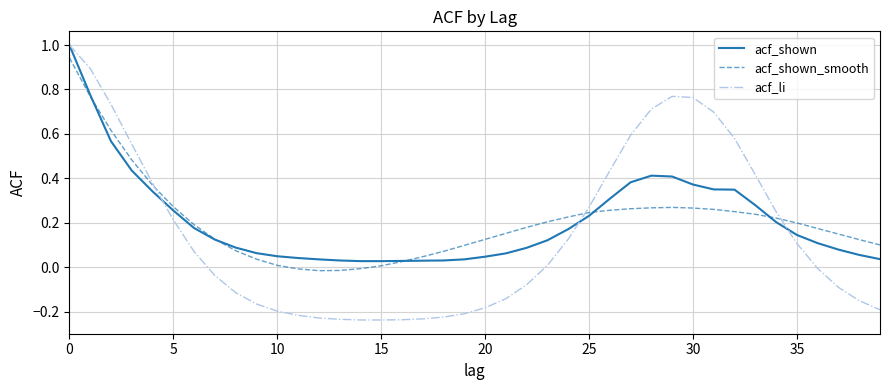

Which series has the widest spread of values?

acf_li